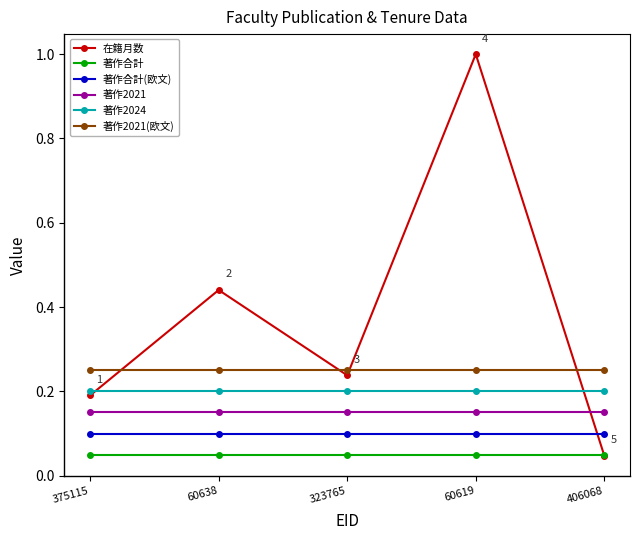

True or false: 著作合計 has more than 0 interior local peaks.

False